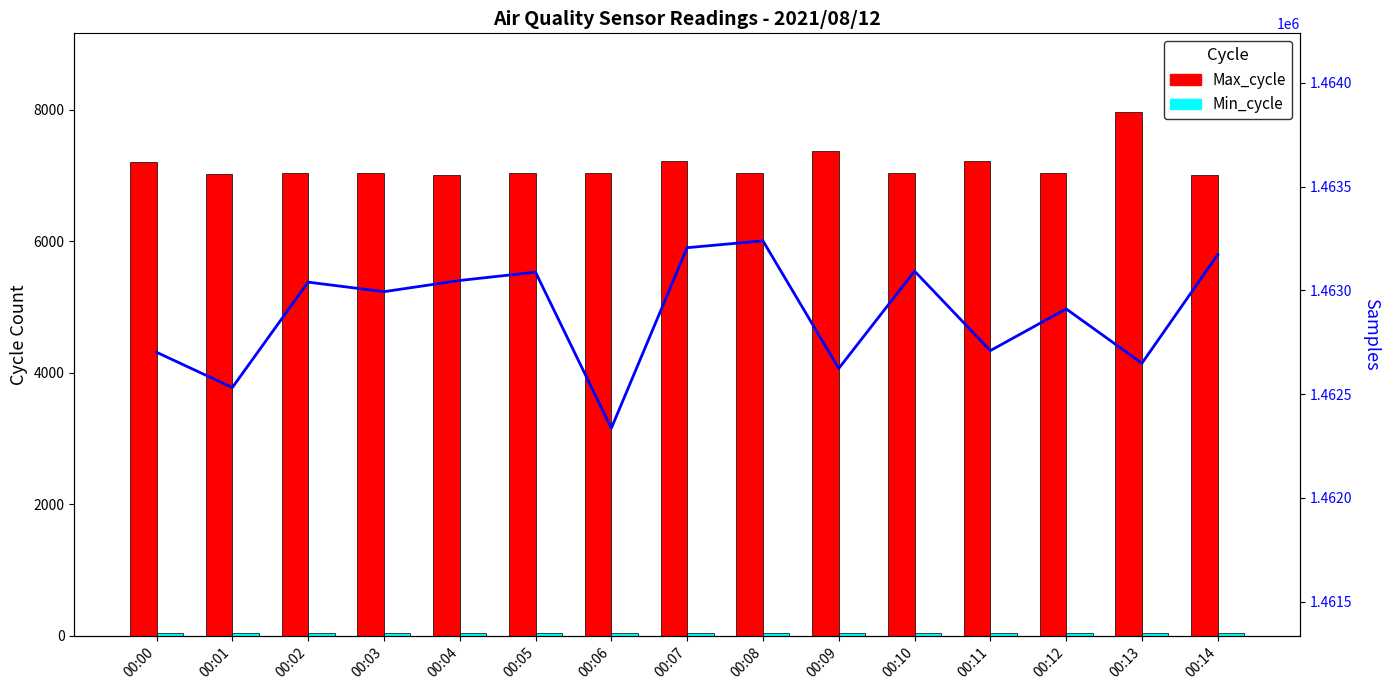

What is the difference between the second highest and second lowest values in the Max_cycle series?

363